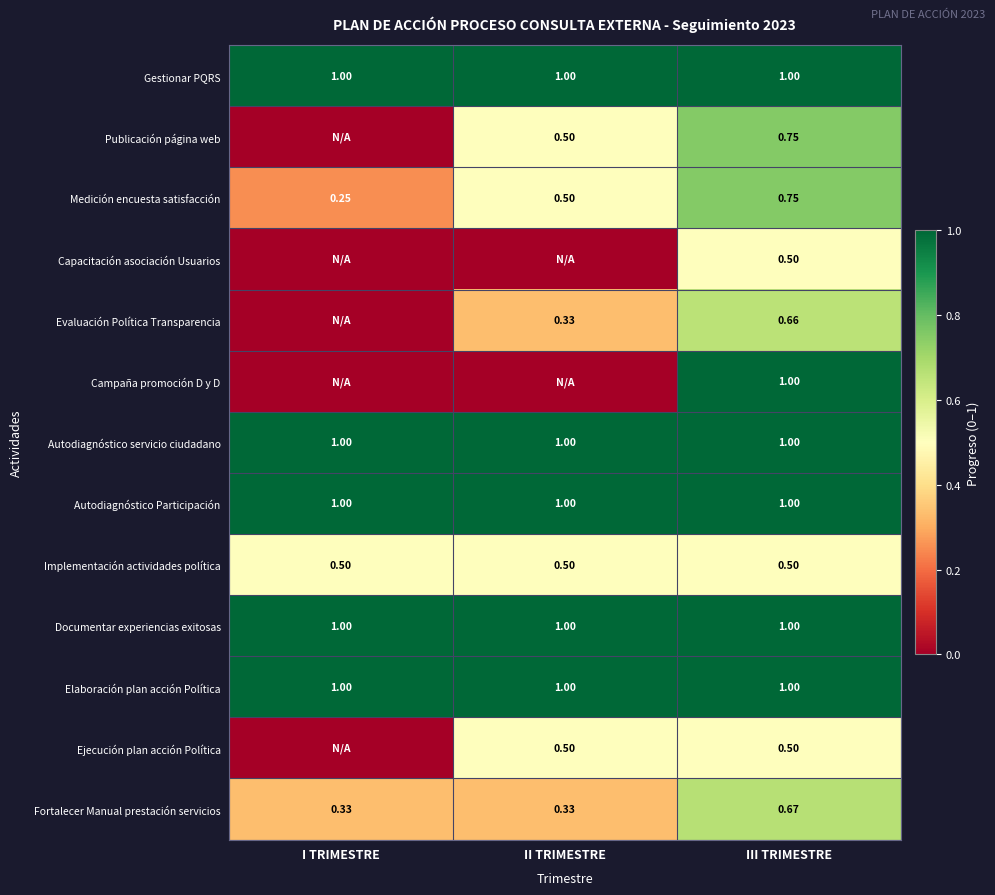

Is the value of Ejecución plan acción Política at III TRIMESTRE greater than the value of Evaluación Política Transparencia at II TRIMESTRE?

Yes